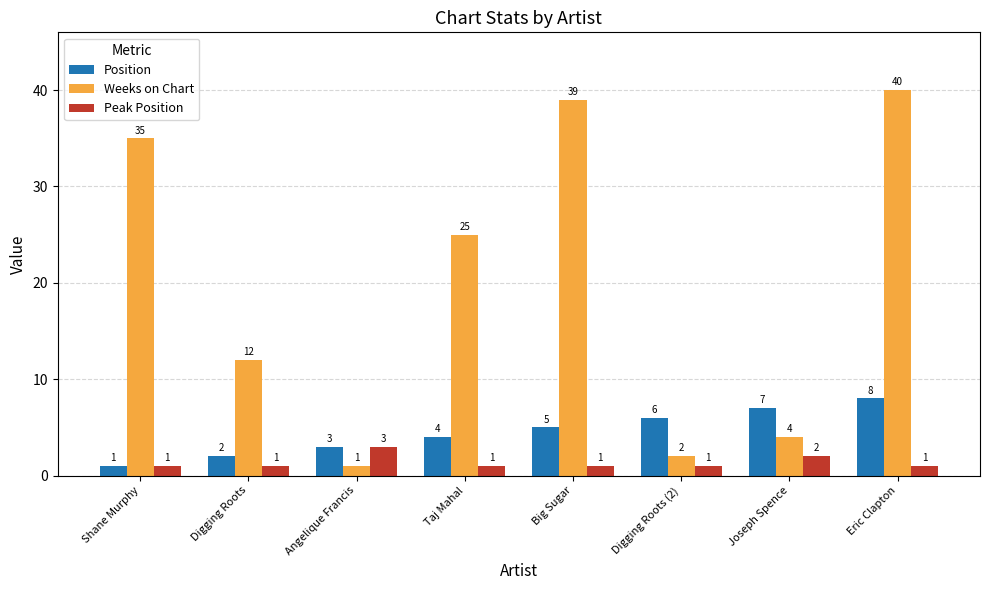

List the series in order of their overall mean, lowest first.

Peak Position, Position, Weeks on Chart